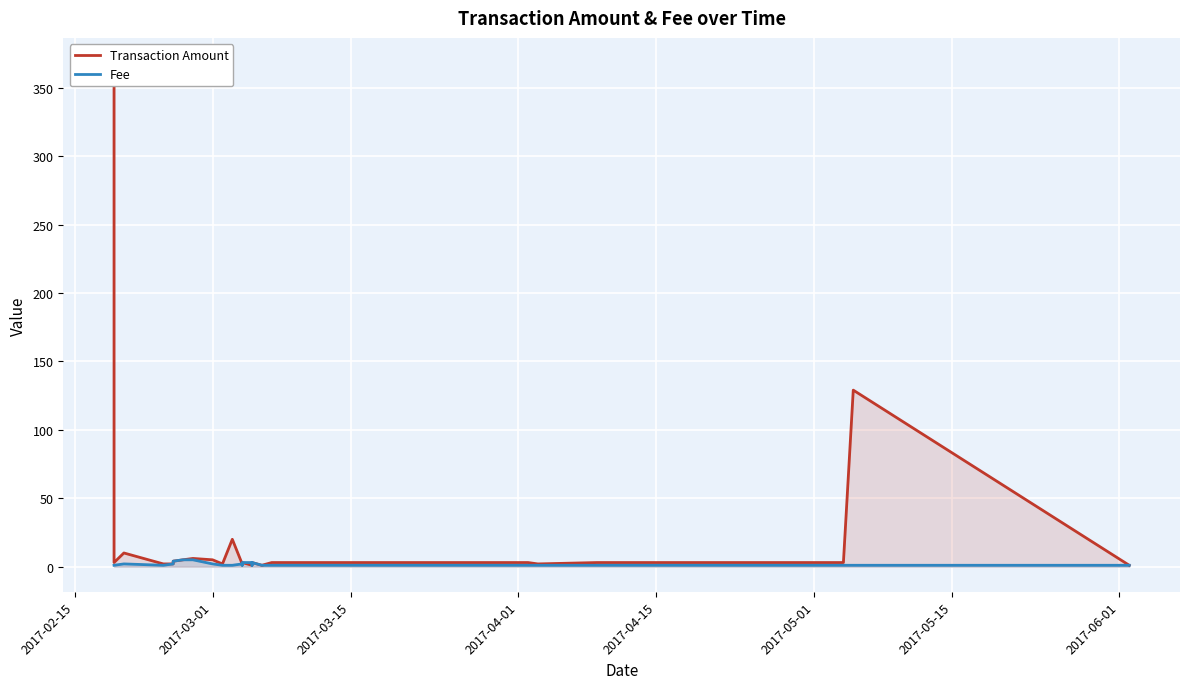

What is the difference between the maximum and second lowest values in the Transaction Amount series?

367.0